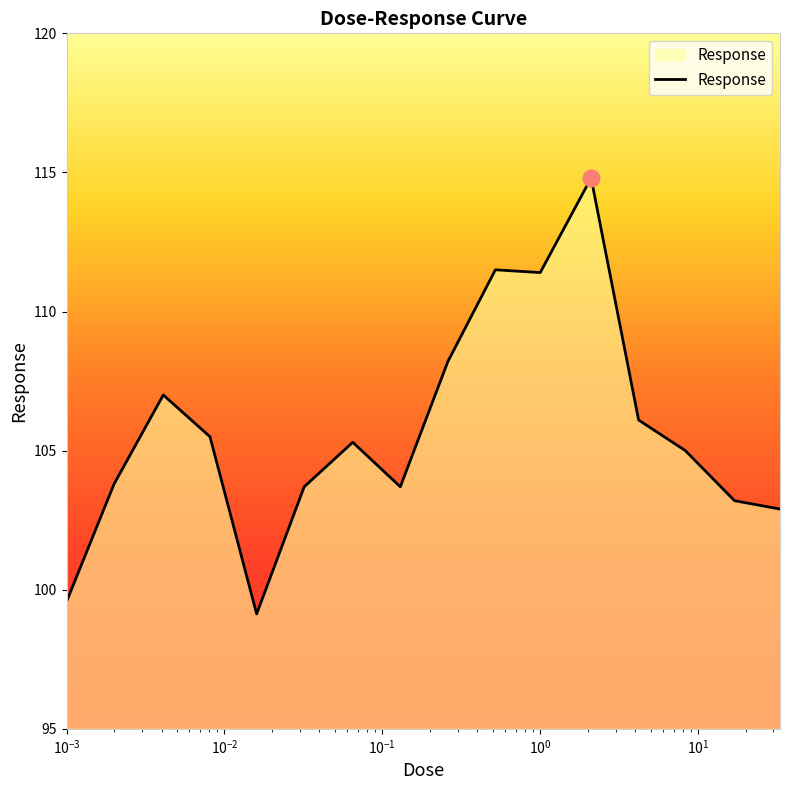

What is the sum of all values?

1690.8